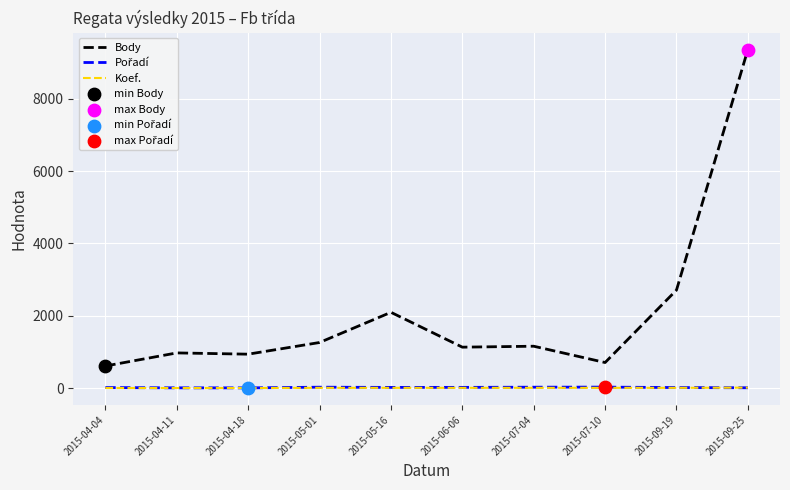

Between 2015-05-16 and 2015-06-06, which series saw the biggest shift?

Body